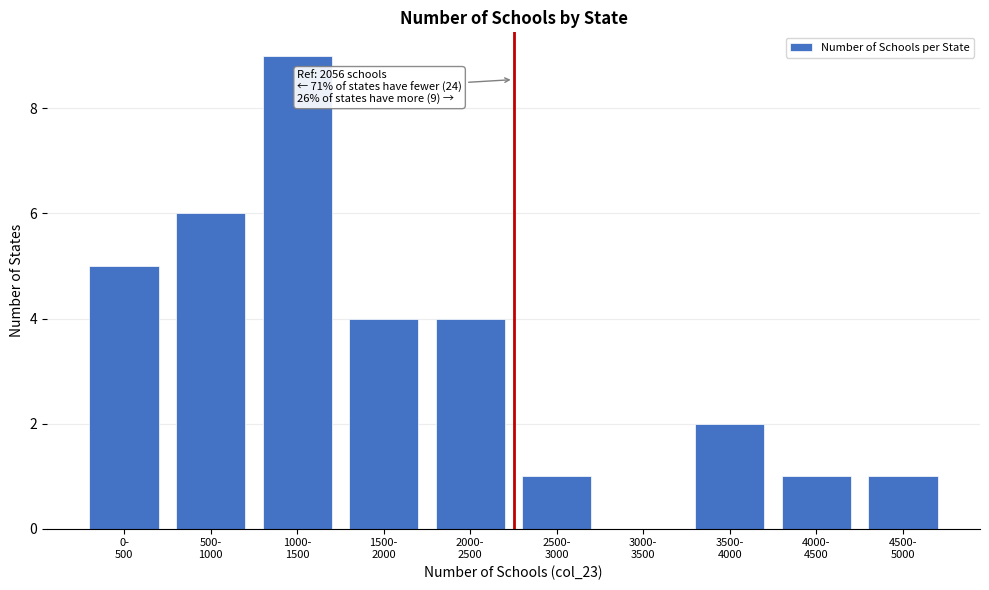

What is the greatest value displayed?

9